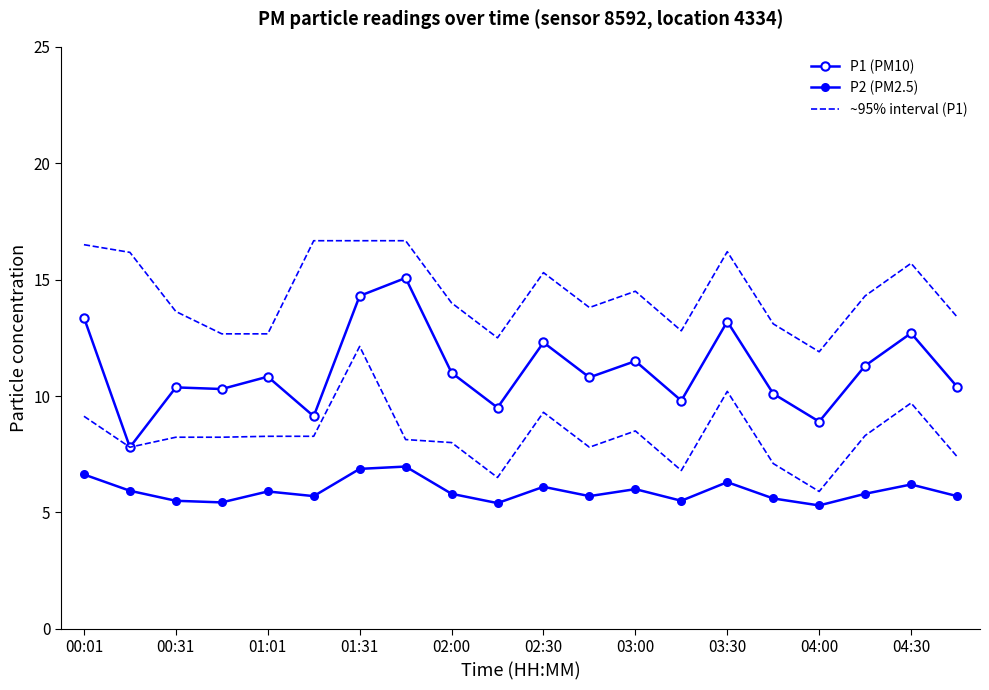

What is the sum of all ~95% interval (P1) values?

289.2